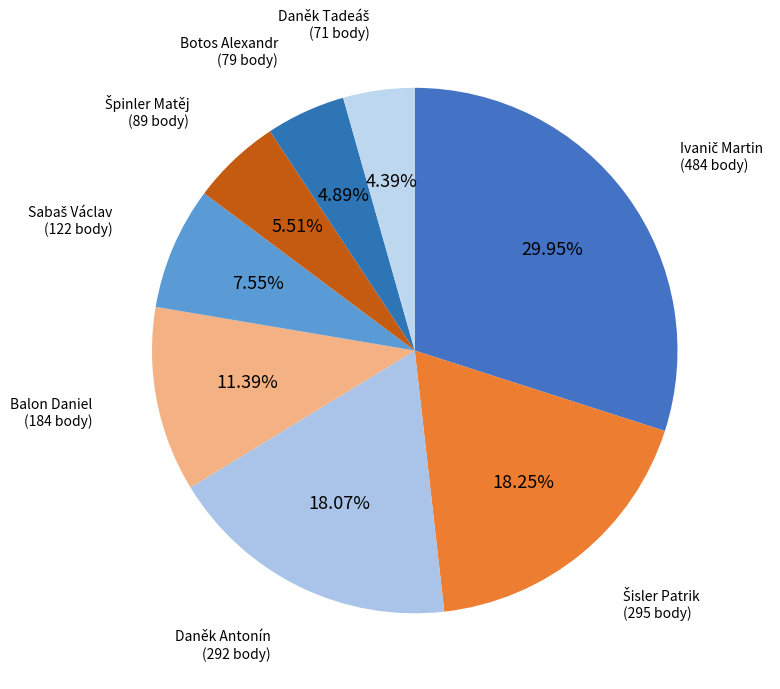

To the nearest percent, what is the difference between the largest and smallest slice percentages?

26%